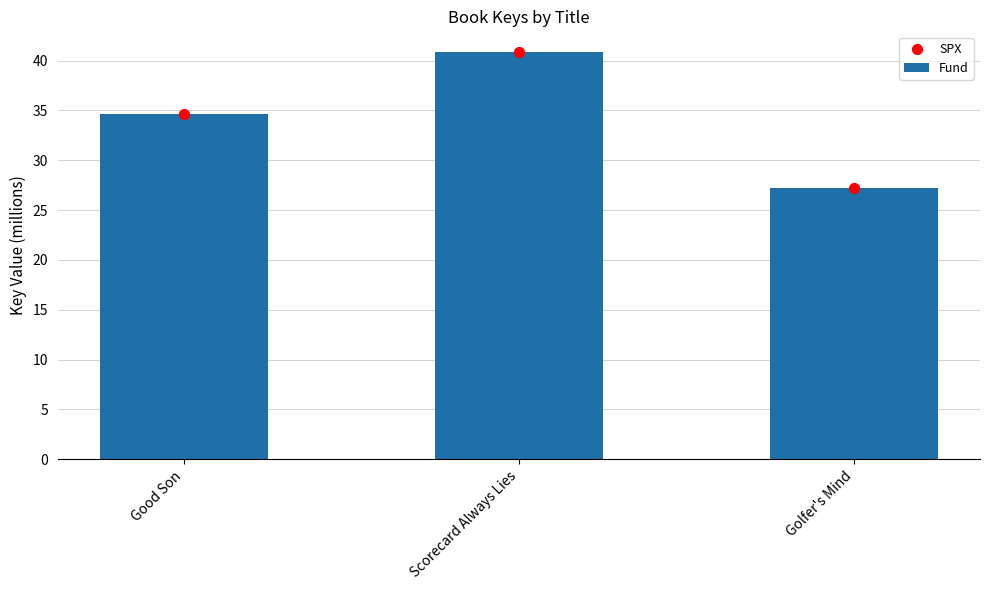

Which series contains the lowest Y value?

Fund